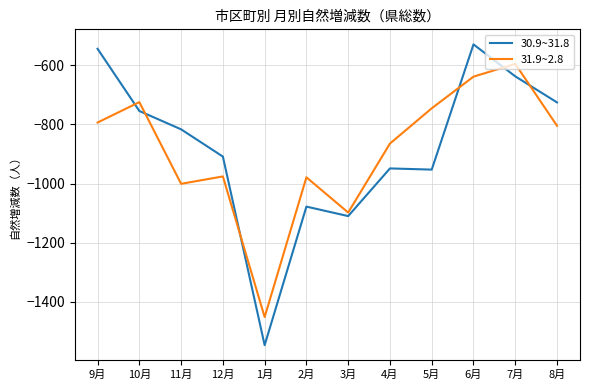

How many lines are shown in the chart?

2